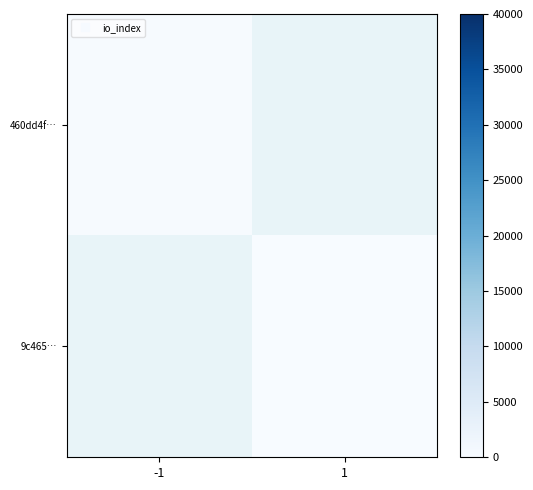

Which category has the highest value across all series?

-1